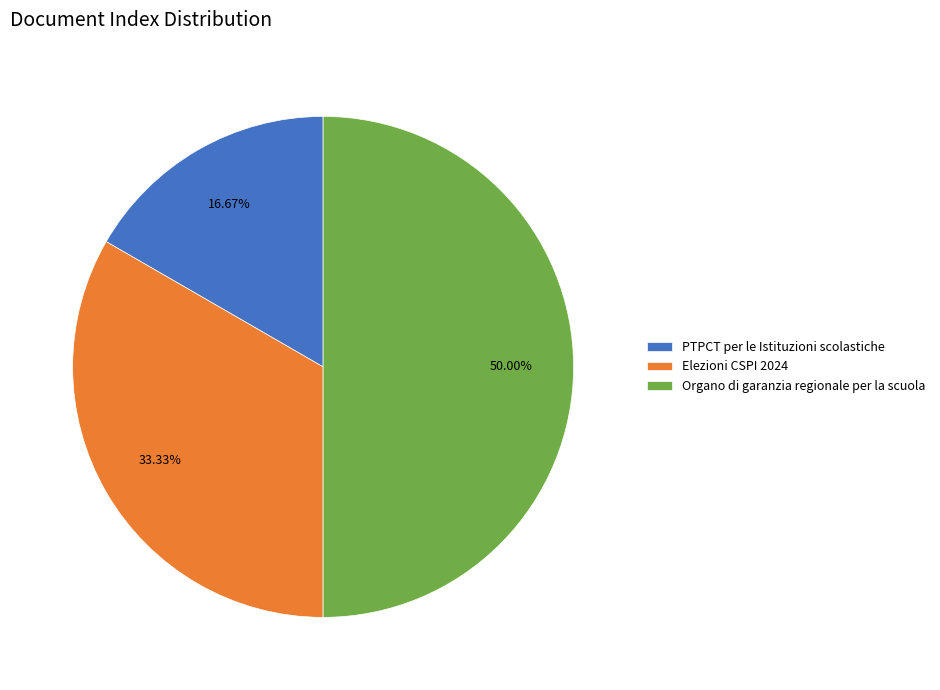

What is the ratio of the value at Organo di garanzia regionale per la scuola to the value at Elezioni CSPI 2024?

1.5